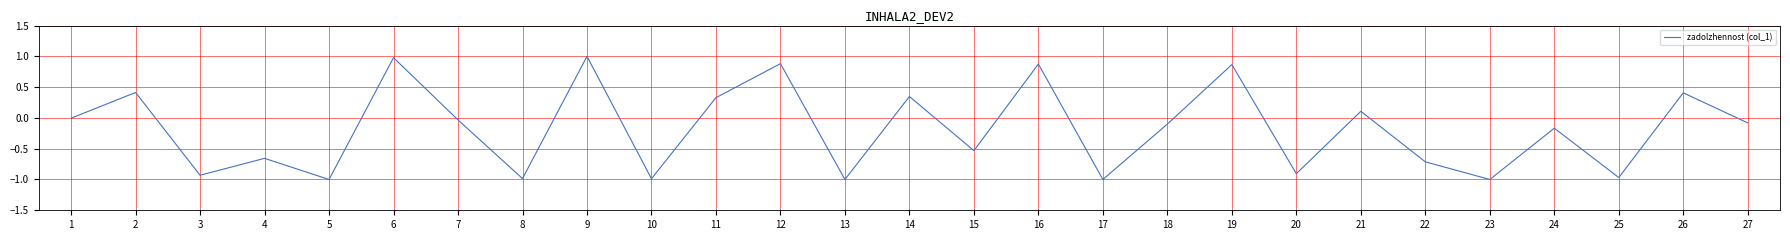

What is the difference between the maximum and minimum values?

2.0